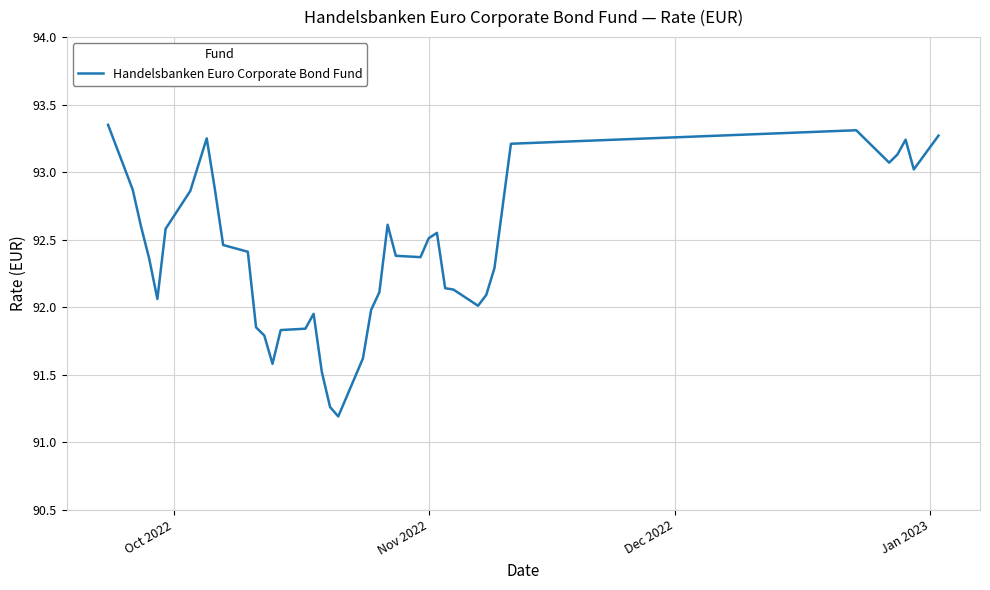

What is the smallest value displayed?

91.2